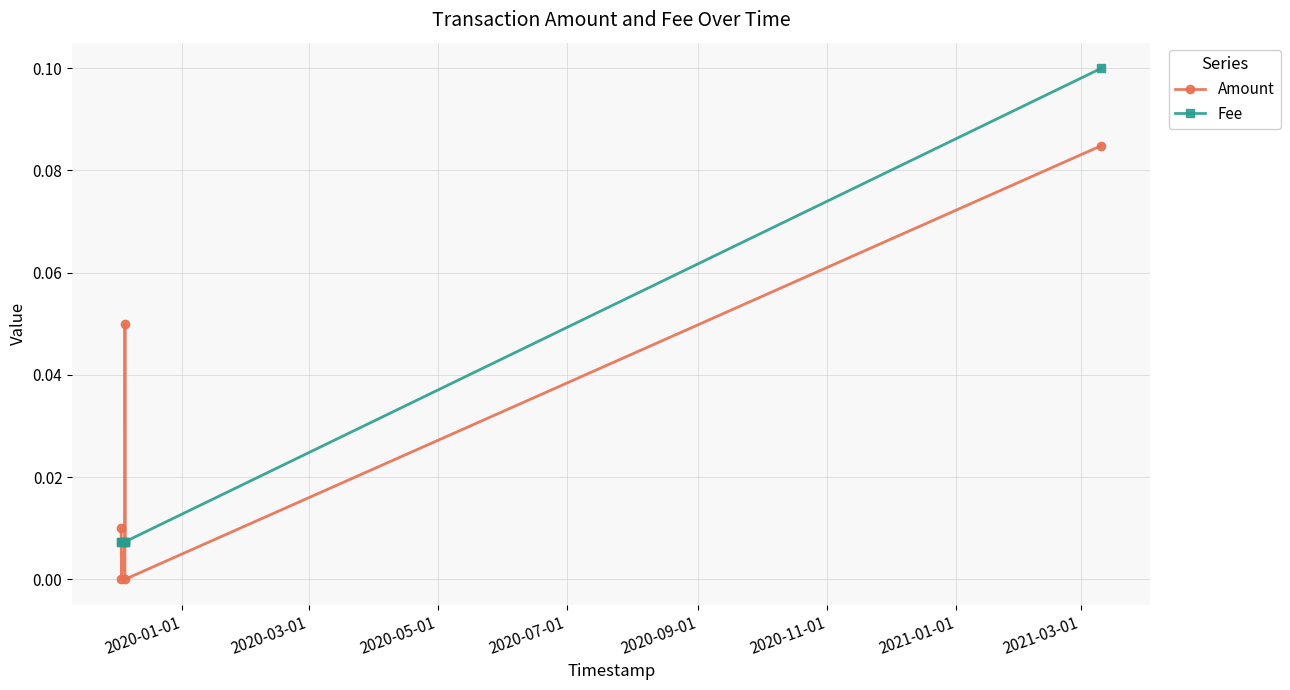

True or false: Fee has more than 2 interior local peaks.

False